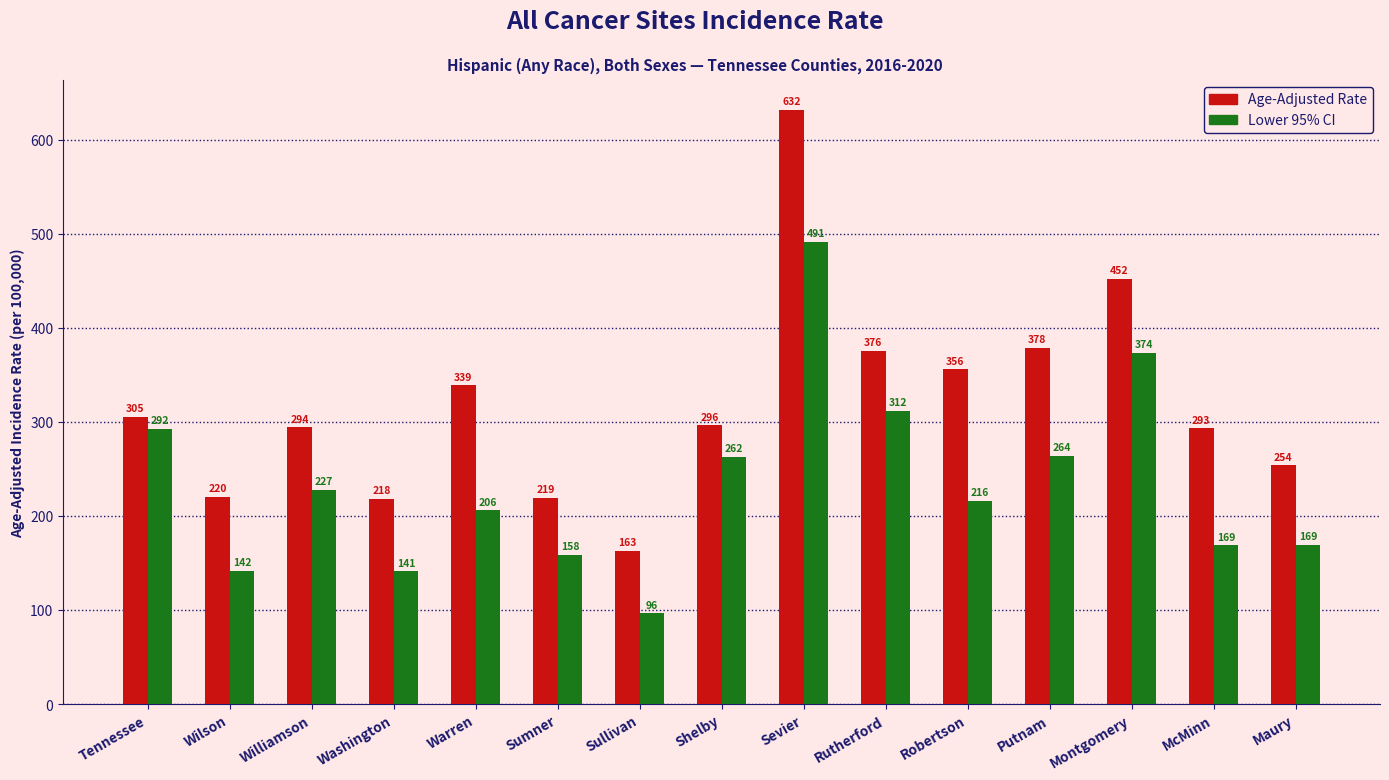

Count the number of data series in this chart.

2